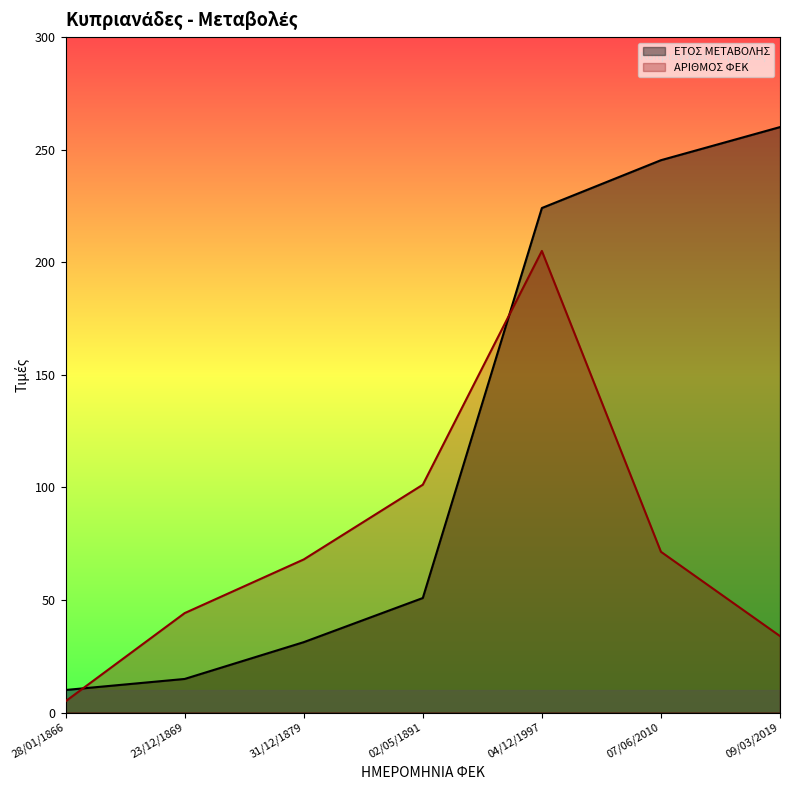

List the labels in order of ΕΤΟΣ ΜΕΤΑΒΟΛΗΣ value, largest first.

09/03/2019, 07/06/2010, 04/12/1997, 02/05/1891, 31/12/1879, 23/12/1869, 28/01/1866